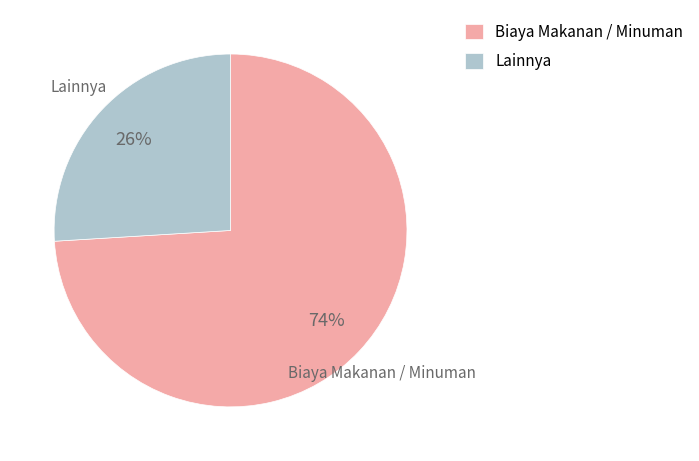

Rank the categories by value from highest to lowest.

Biaya Makanan / Minuman, Lainnya